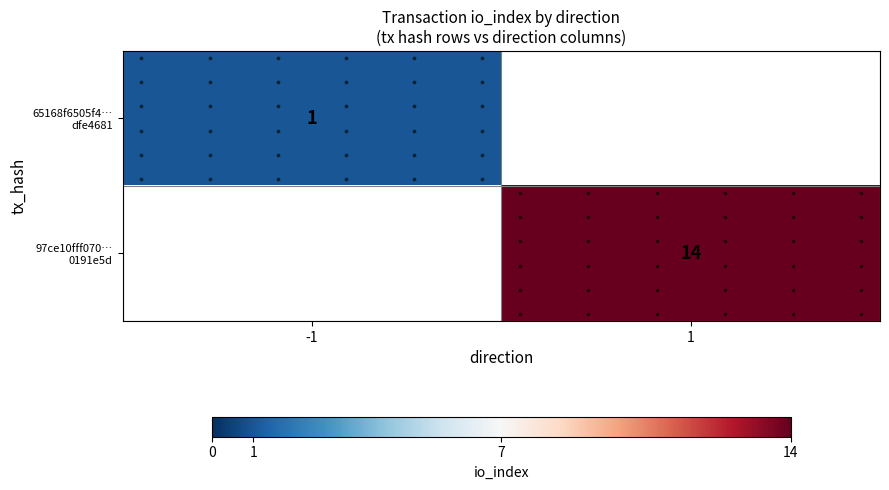

Is it true that 97ce10fff070… 0191e5d equals 23.6 at 1?

False